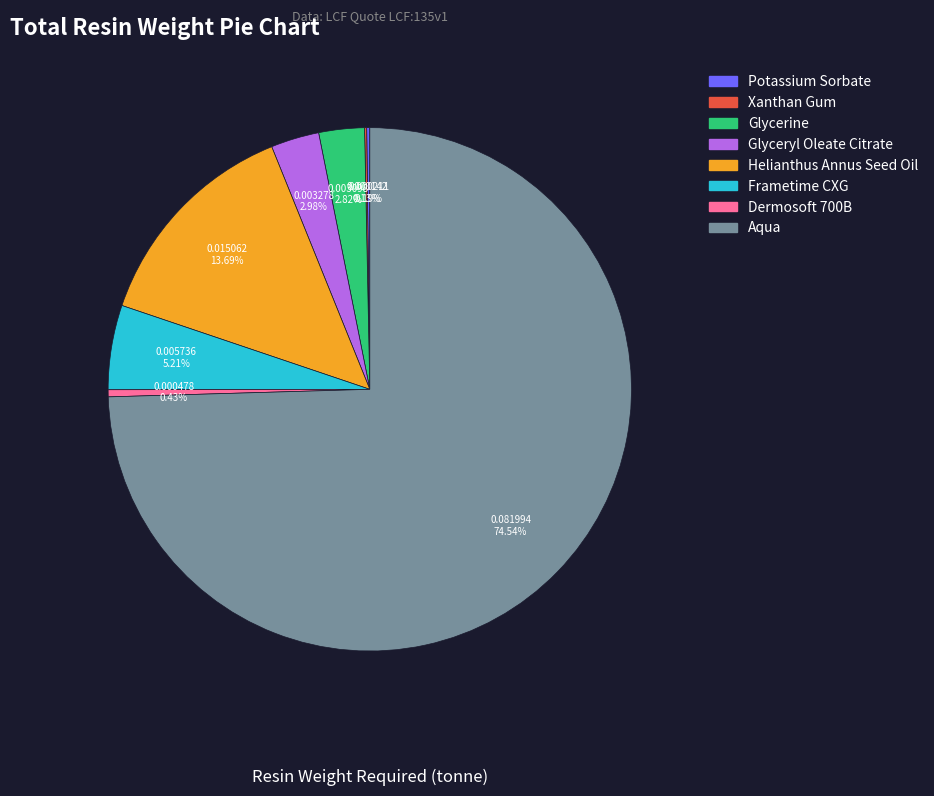

Which slice is the largest?

Aqua